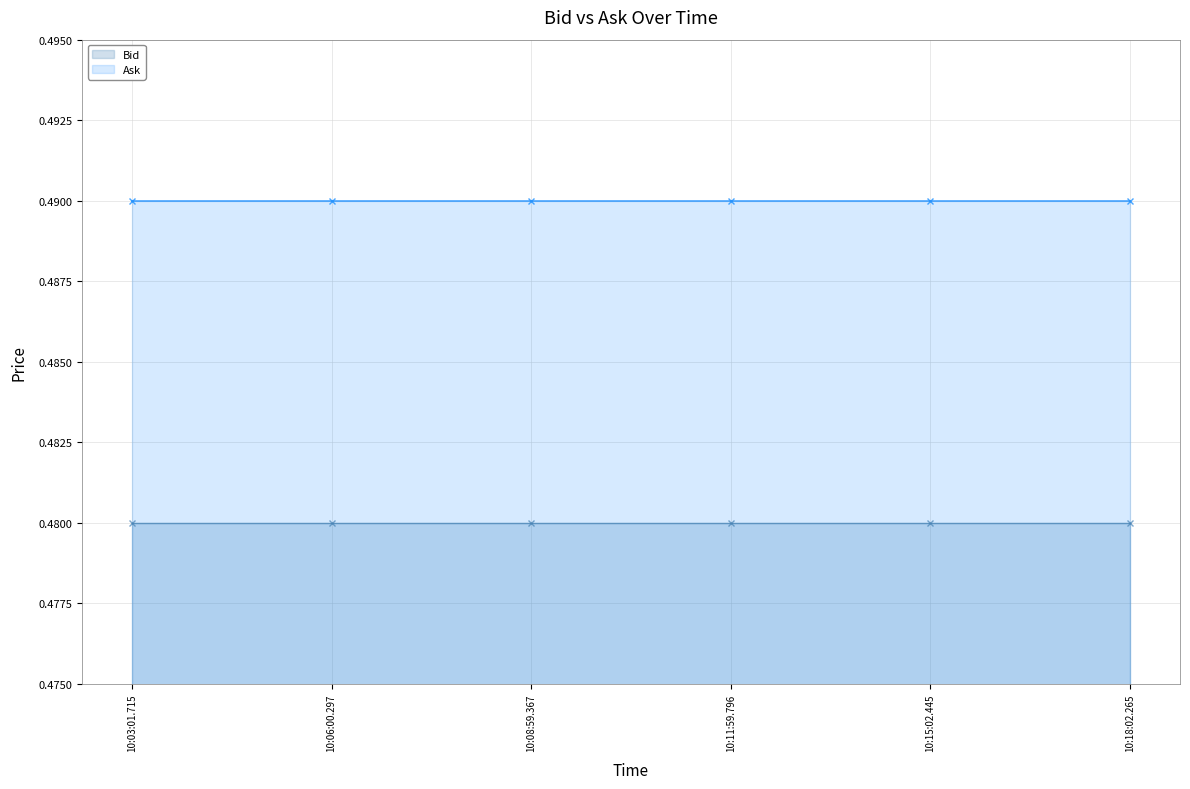

Read the Ask value at 10:06:00.297.

0.5